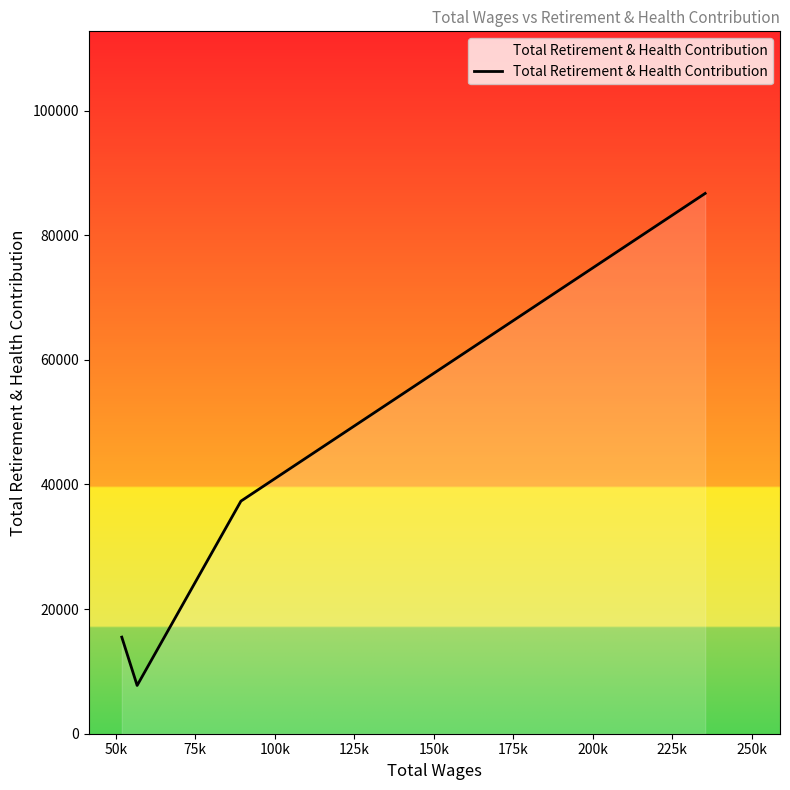

What is the average value?

36814